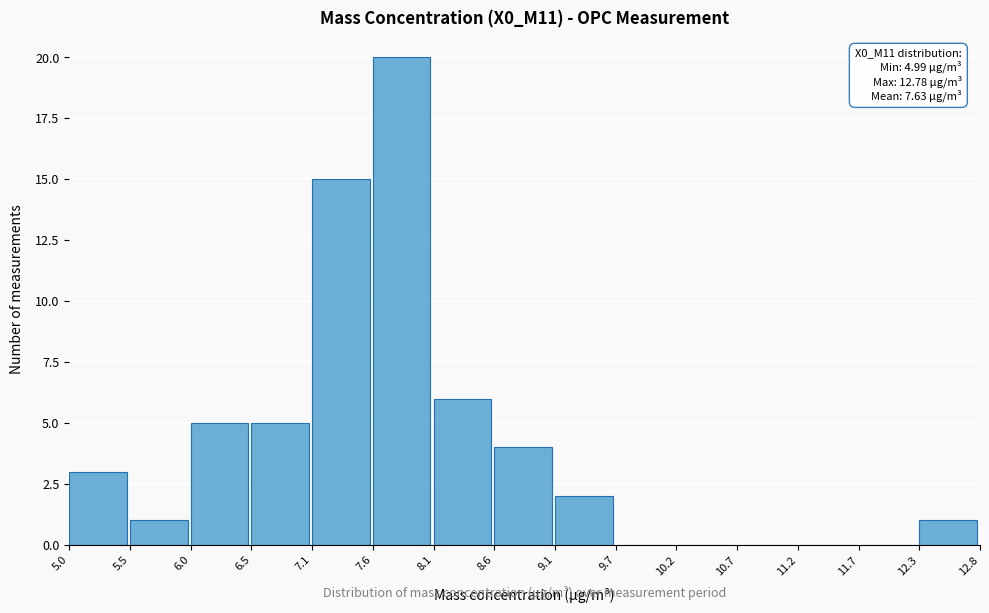

Over which range of the x-axis is the bar tallest?

7.6 to 8.1